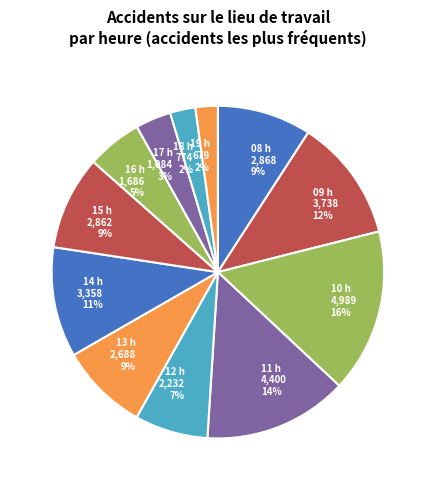

To the nearest percent, what percentage of the pie is 08 h?

9%